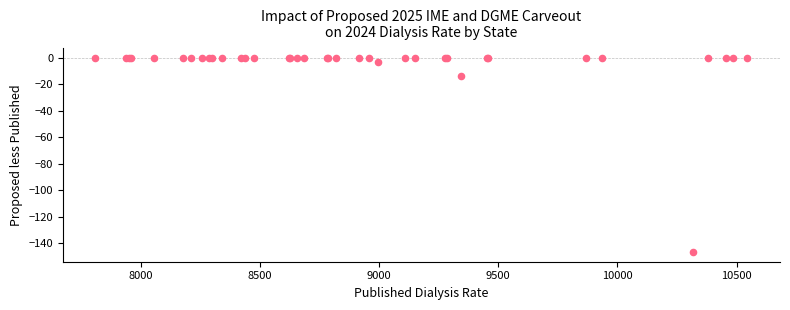

What Y value in the scatter plot is closest to -73?

-13.6